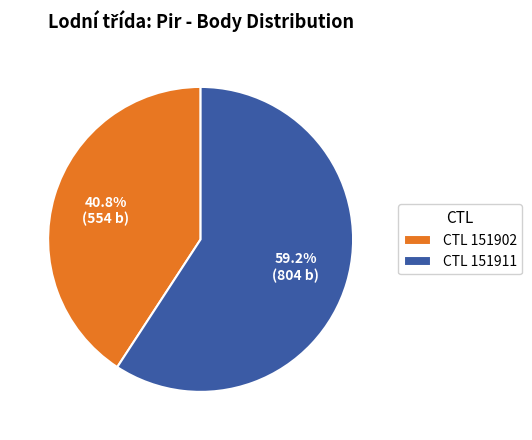

Which has a higher value, CTL 151902 or CTL 151911?

CTL 151911